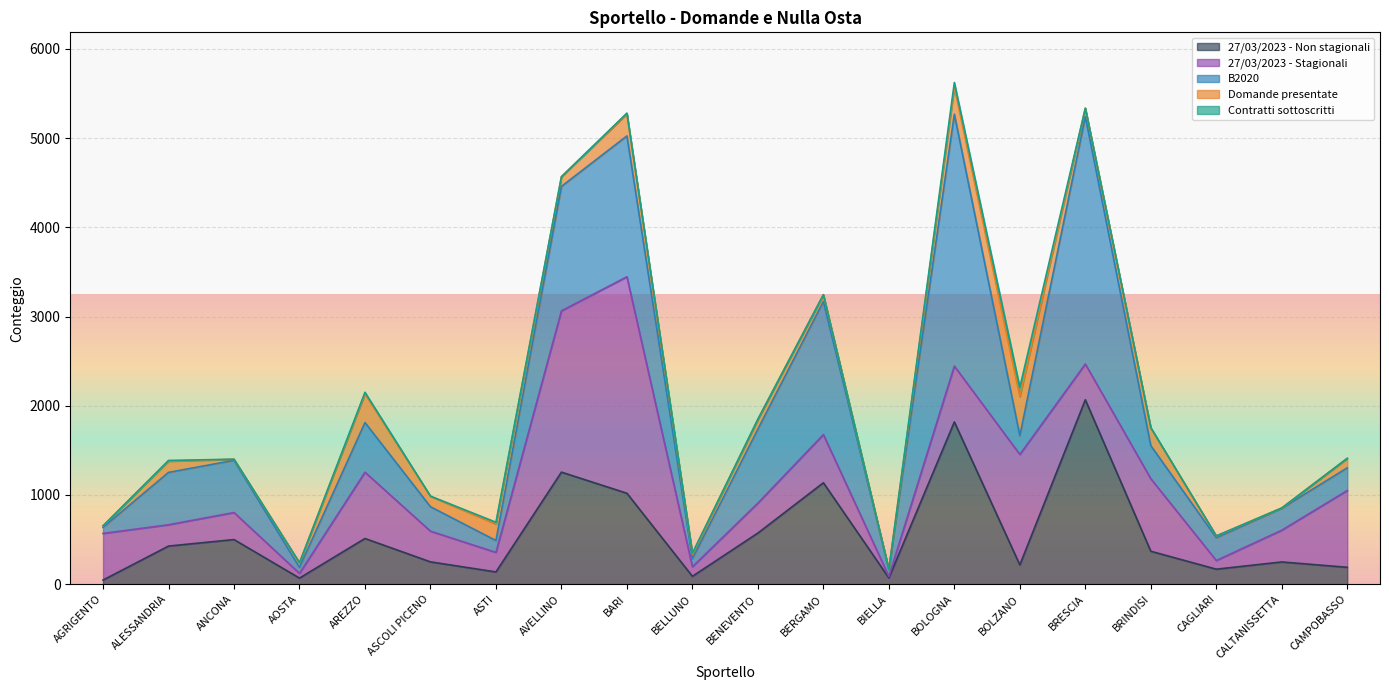

How many categories are shown in the chart?

20